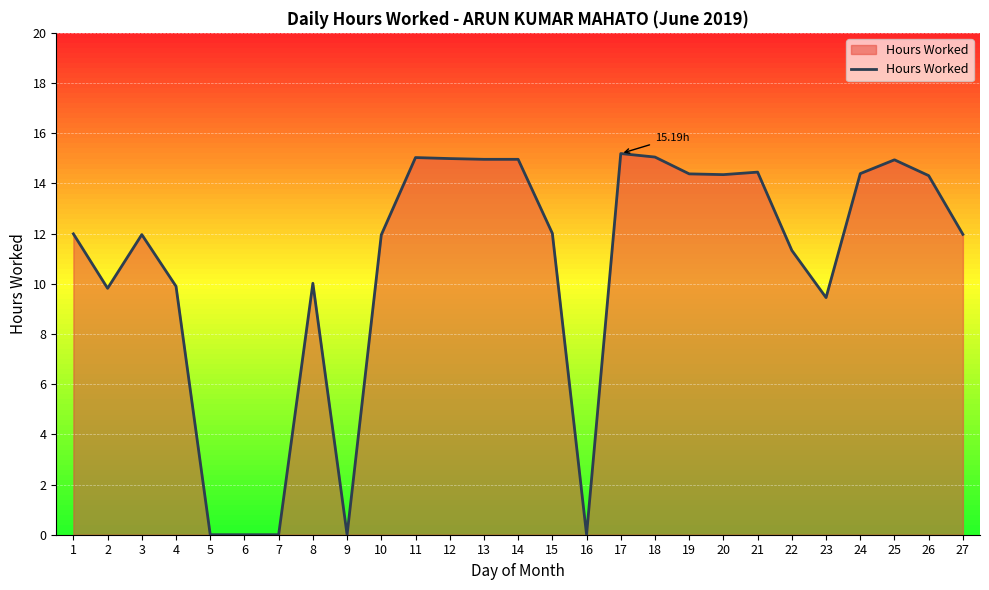

What is the change in value from 6 to 13?

+15.0